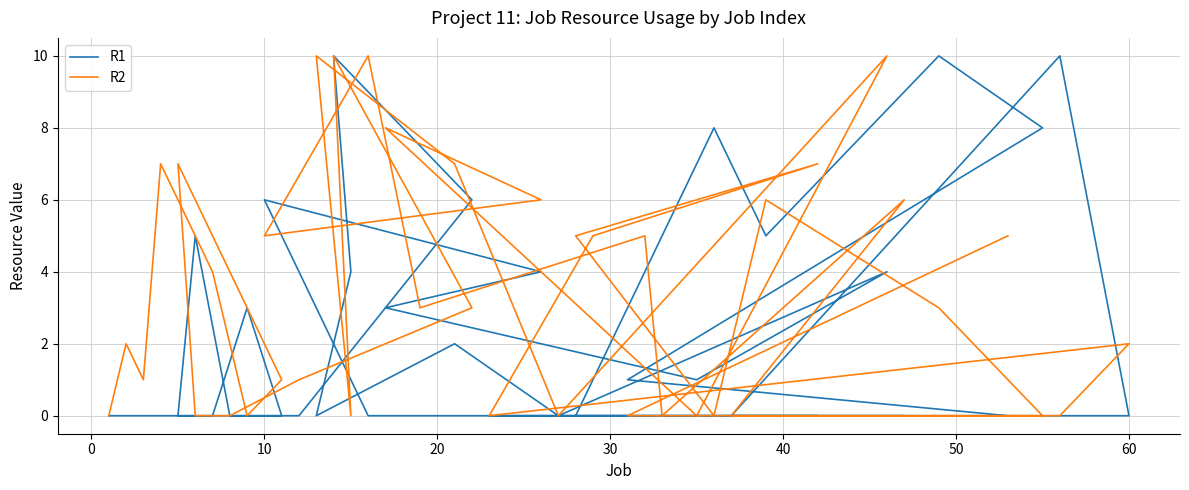

What are all the series names shown in the legend?

R1, R2